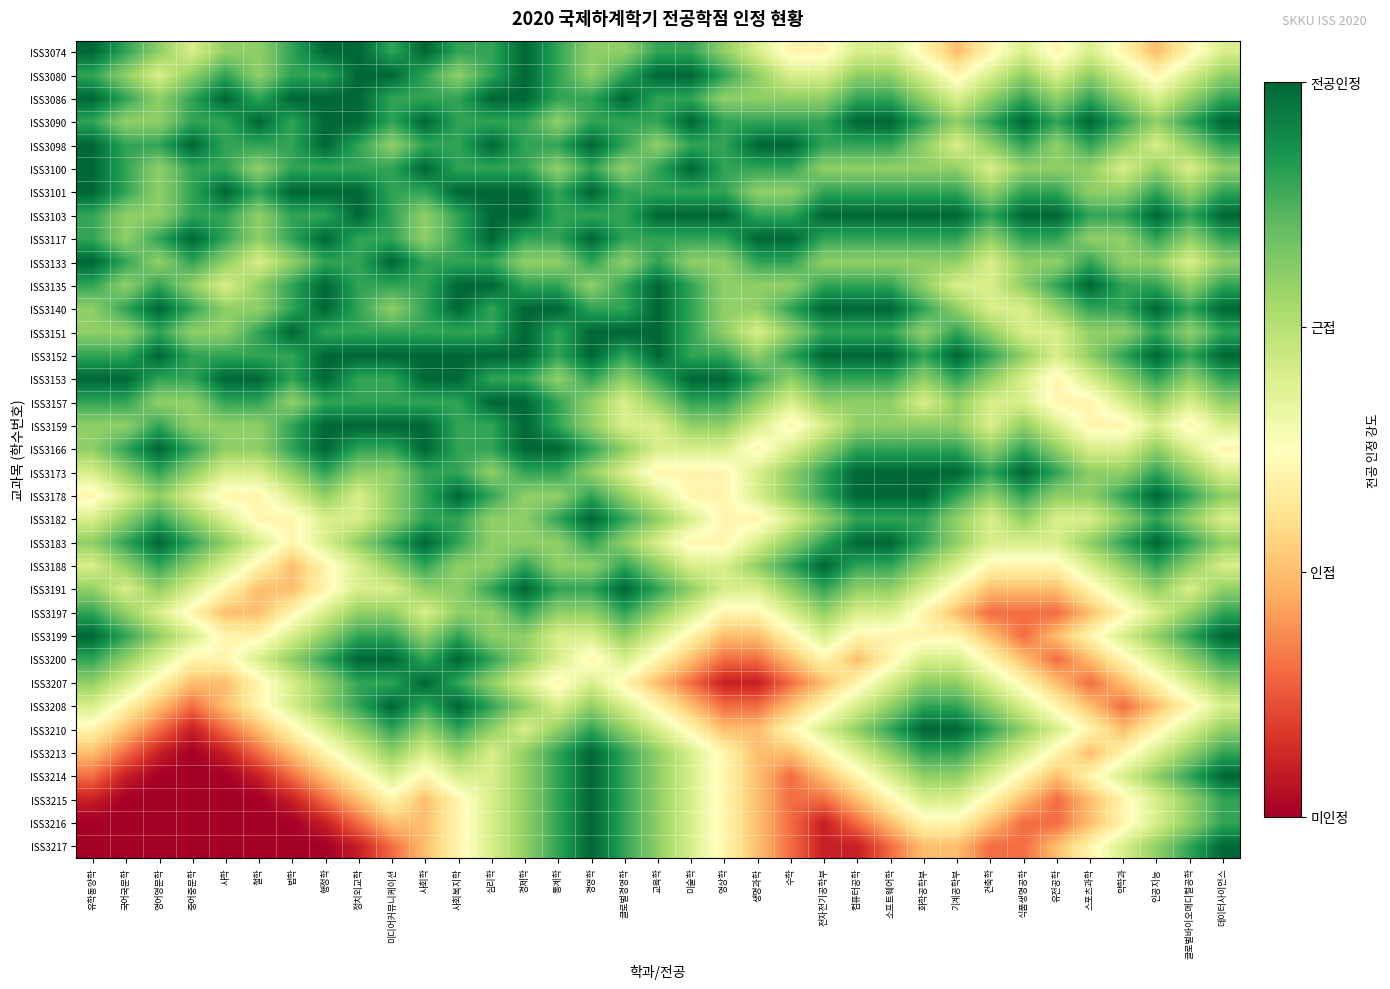

Which series has the widest spread of values?

ISS3213